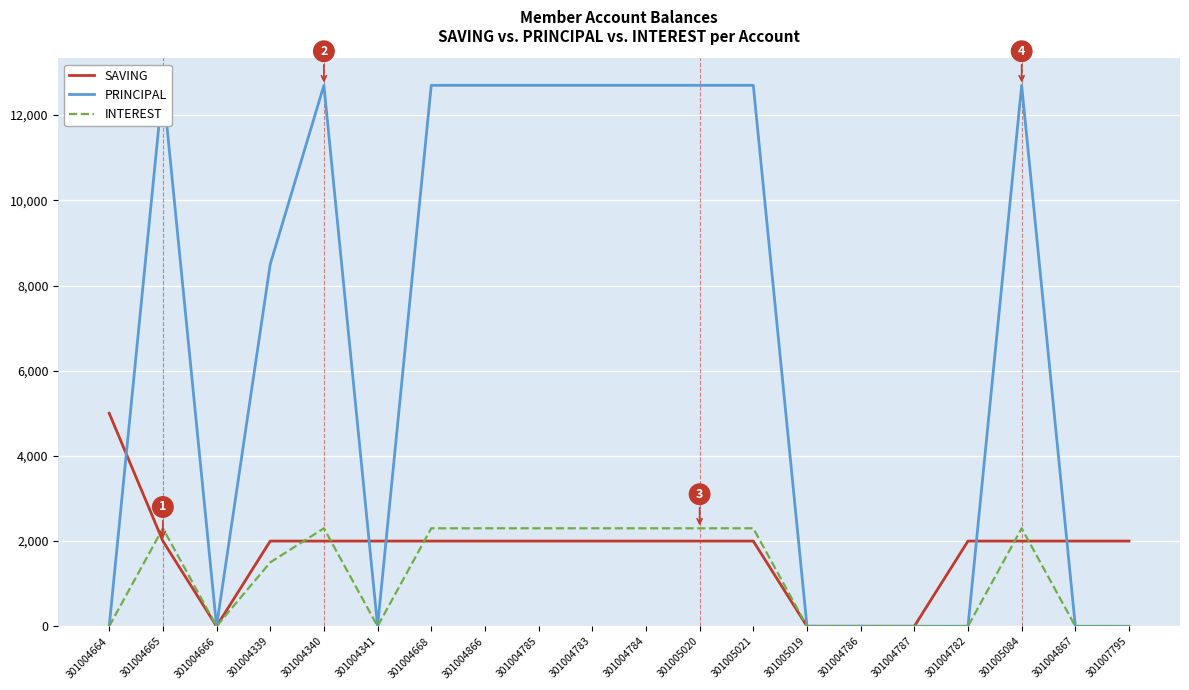

Between which two adjacent categories do SAVING and INTEREST first intersect?

301004664 and 301004665